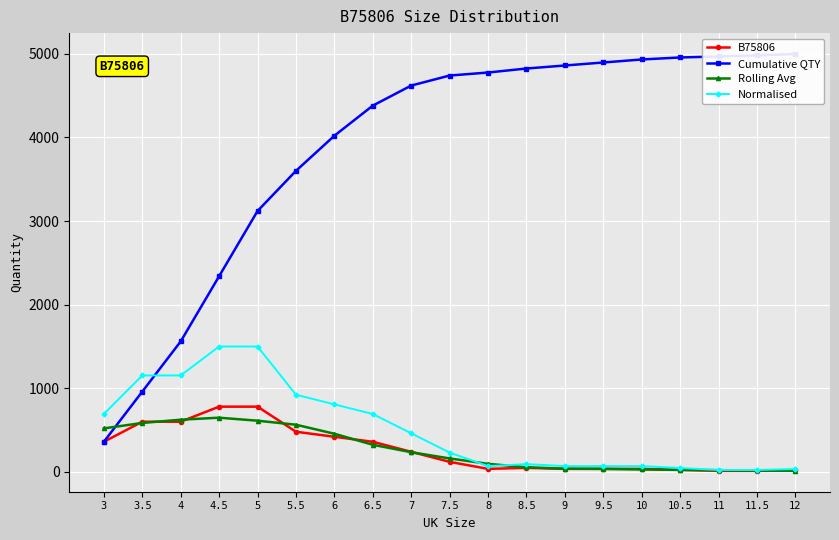

What is the total value across all series at 6?

5703.4